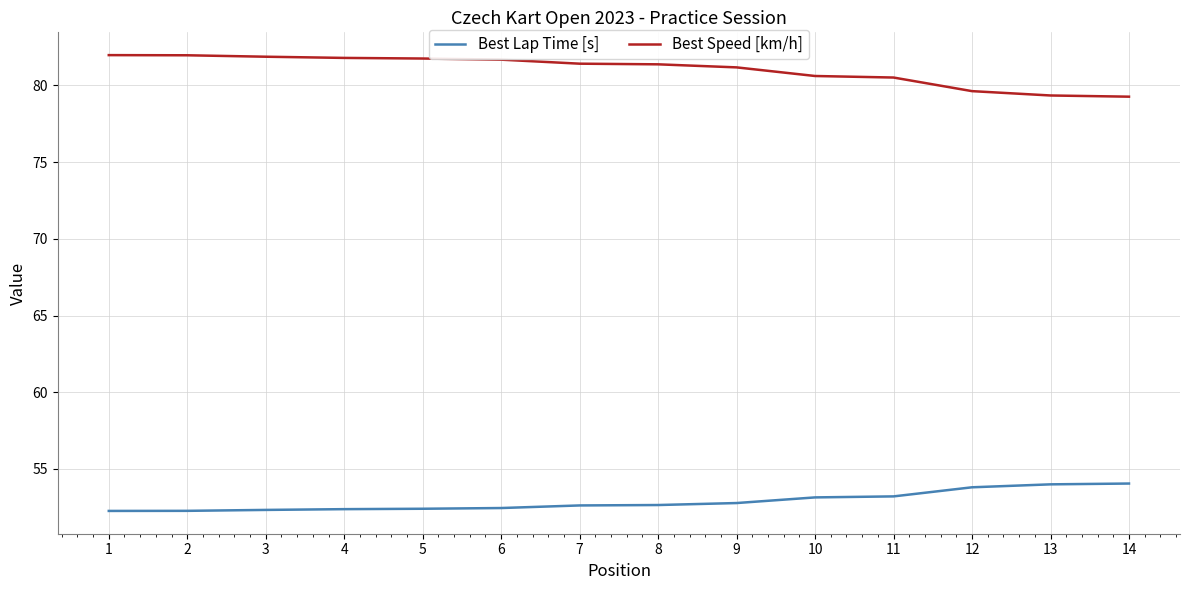

Is the value of Best Lap Time [s] at 13 greater than the value of Best Speed [km/h] at 10?

No